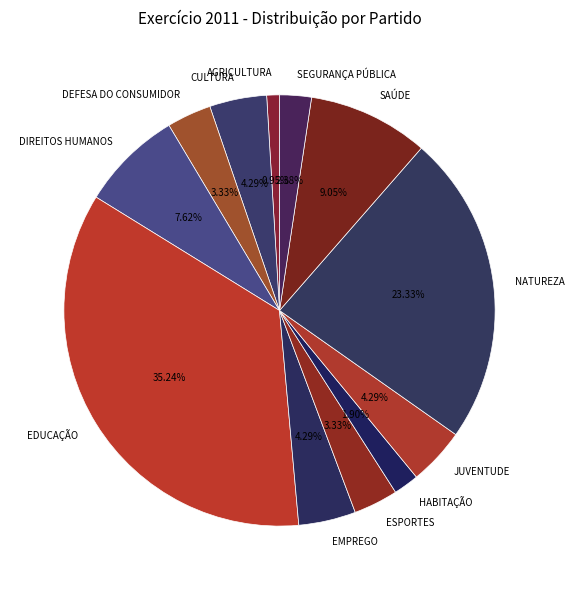

Which has a higher value, ESPORTES or EMPREGO?

EMPREGO